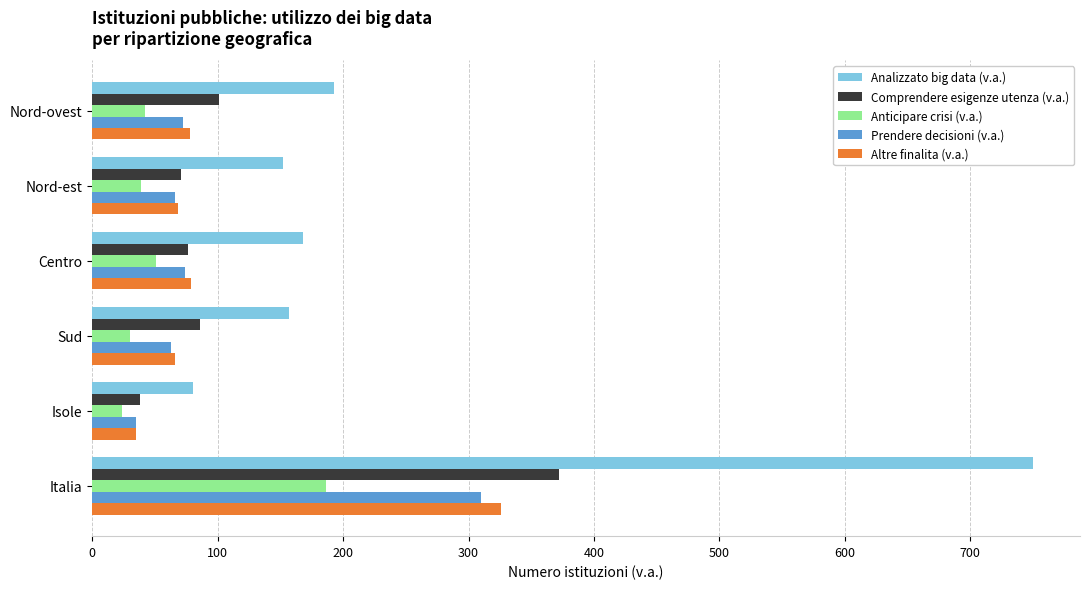

What is the difference between the highest and lowest values at Sud?

127